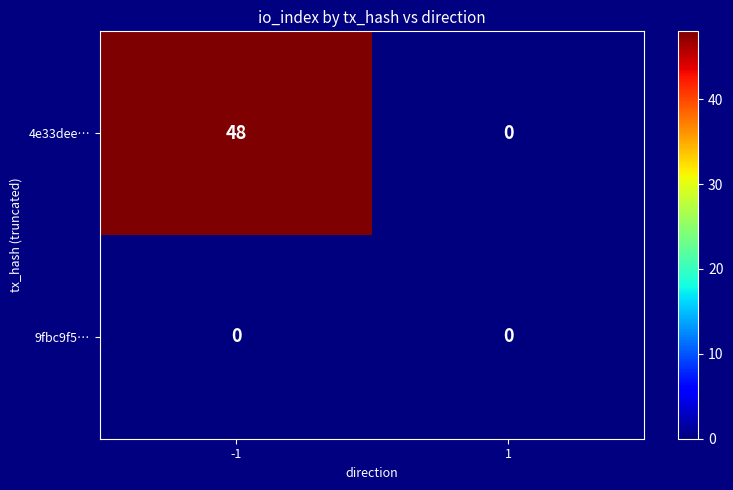

What is the difference between the maximum and minimum values in the 4e33dee… series?

48